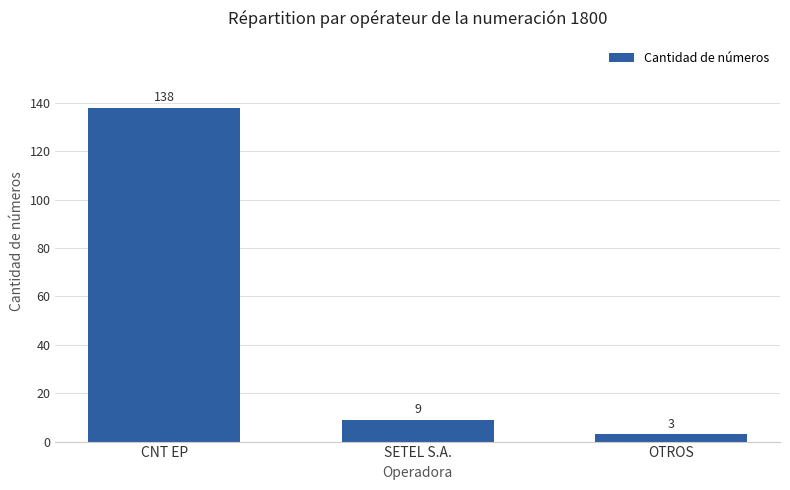

The chart shows a value of 9 at SETEL S.A.. True or false?

True